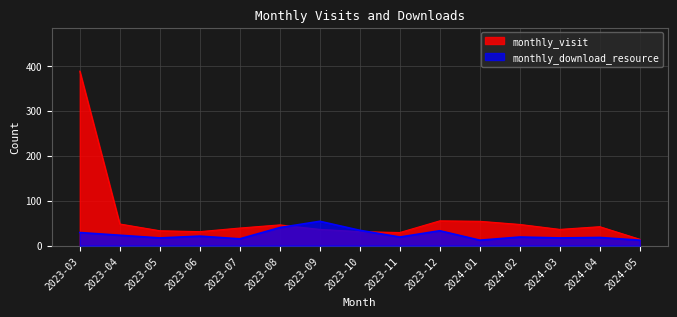

Which category has the lowest value in the monthly_visit series?

2024-05